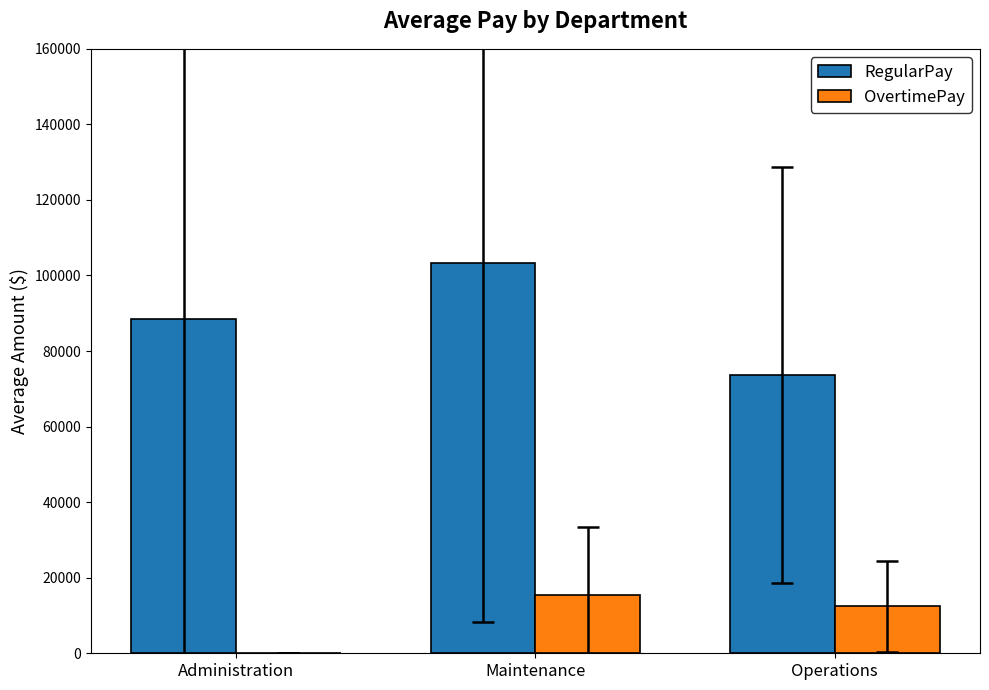

At which category does the chart reach its peak across all series?

Maintenance